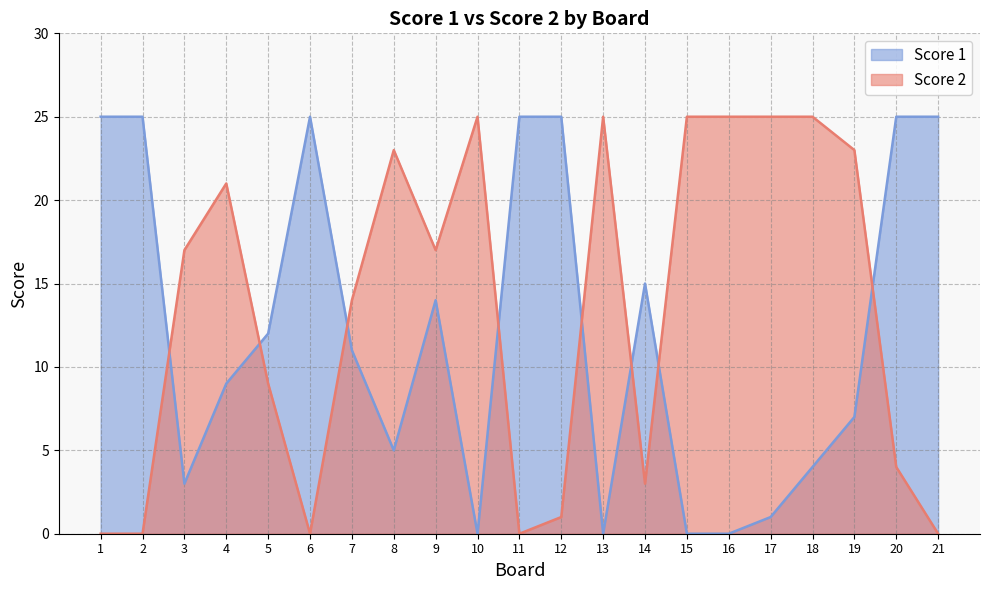

How many data points in Score 2 are above 17?

9